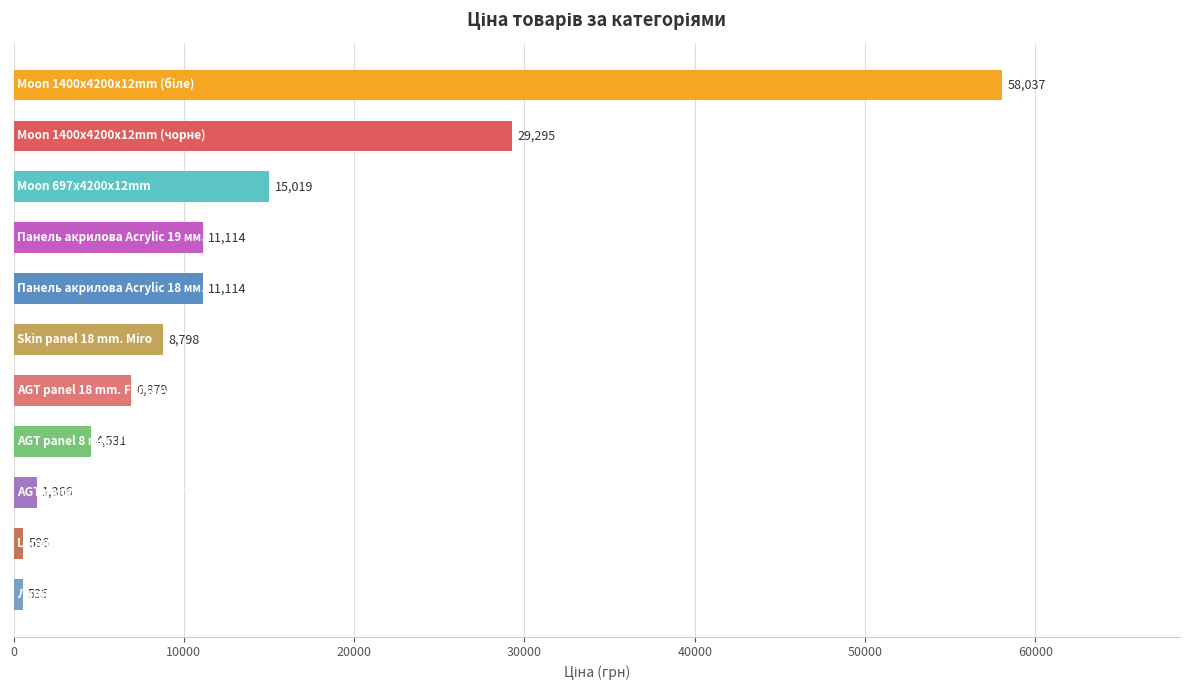

What is the greatest value displayed?

58037.0